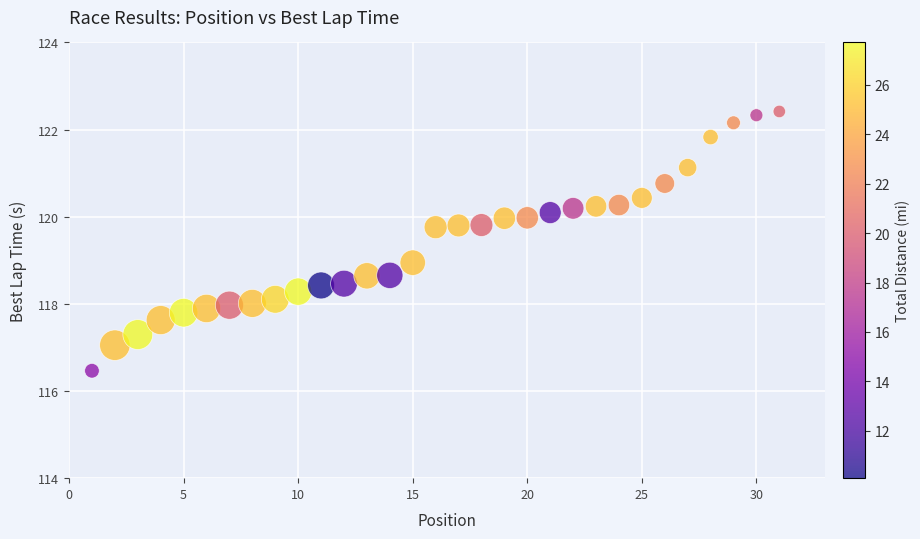

What is the range of X values (max minus min)?

30.0